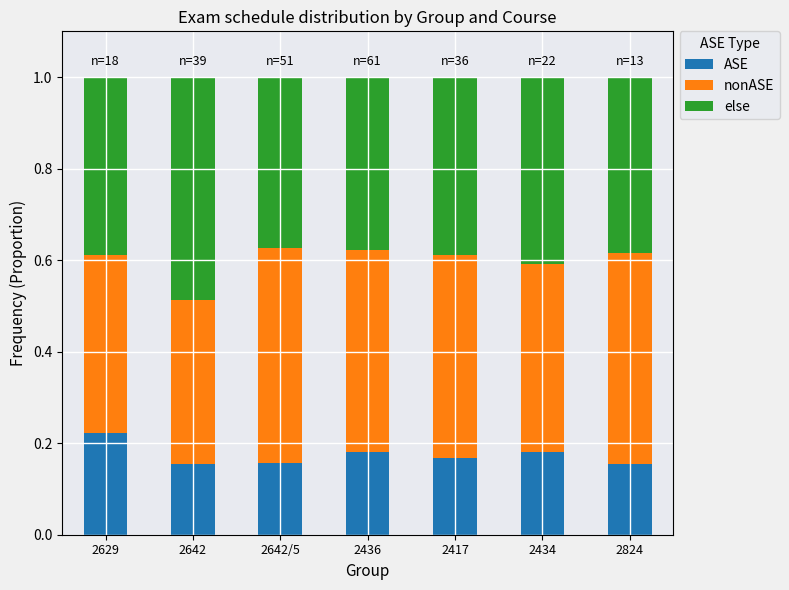

Is it true that ASE equals 0.1 at 2436?

False